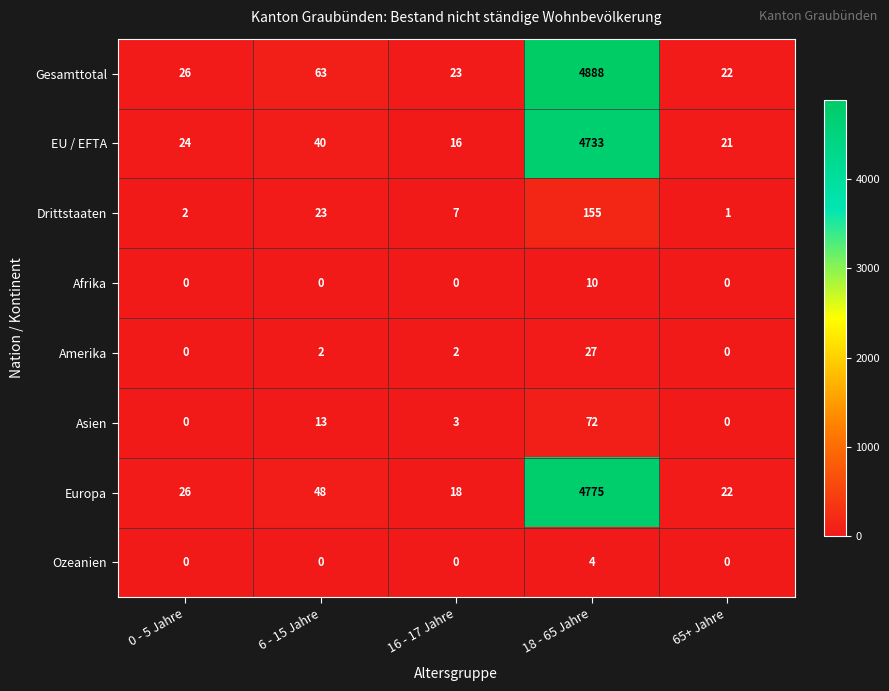

The Drittstaaten series shows 5 at 6 - 15 Jahre. True or false?

False